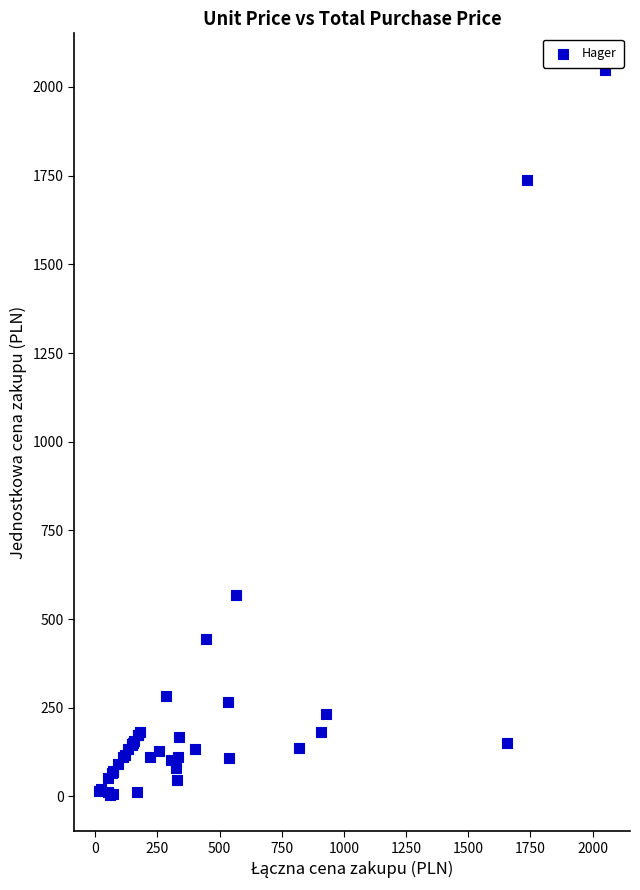

What Y value in the scatter plot is closest to 1026?

566.8